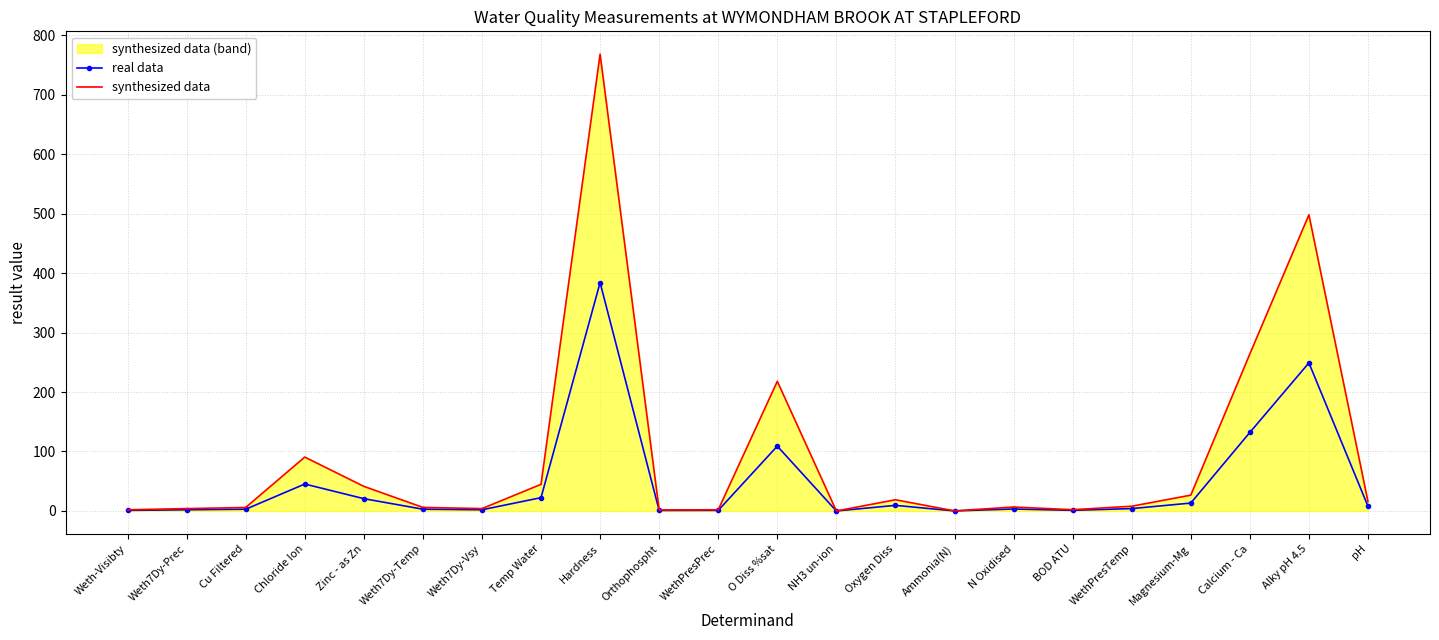

The real data series shows 2.5 at WethPresTemp. True or false?

False